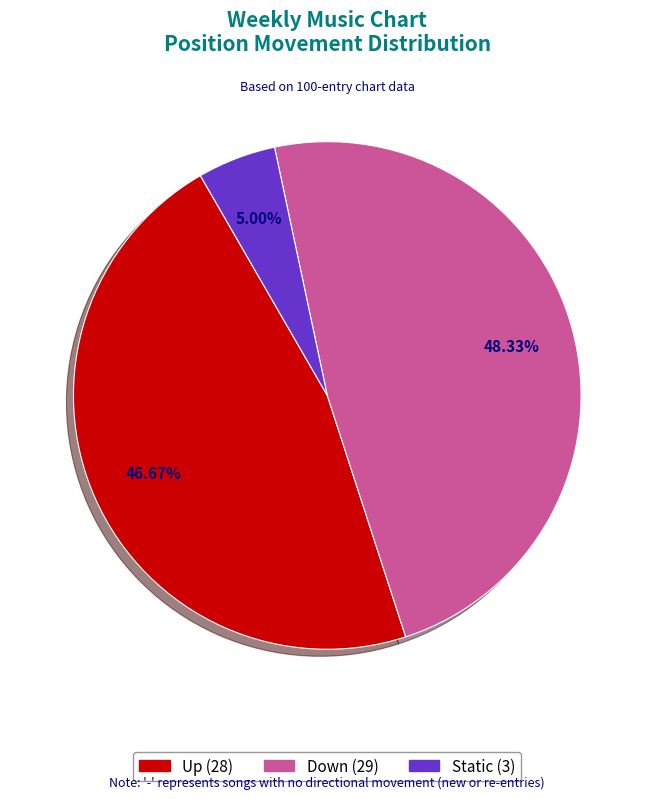

Is there a majority slice in this chart?

No